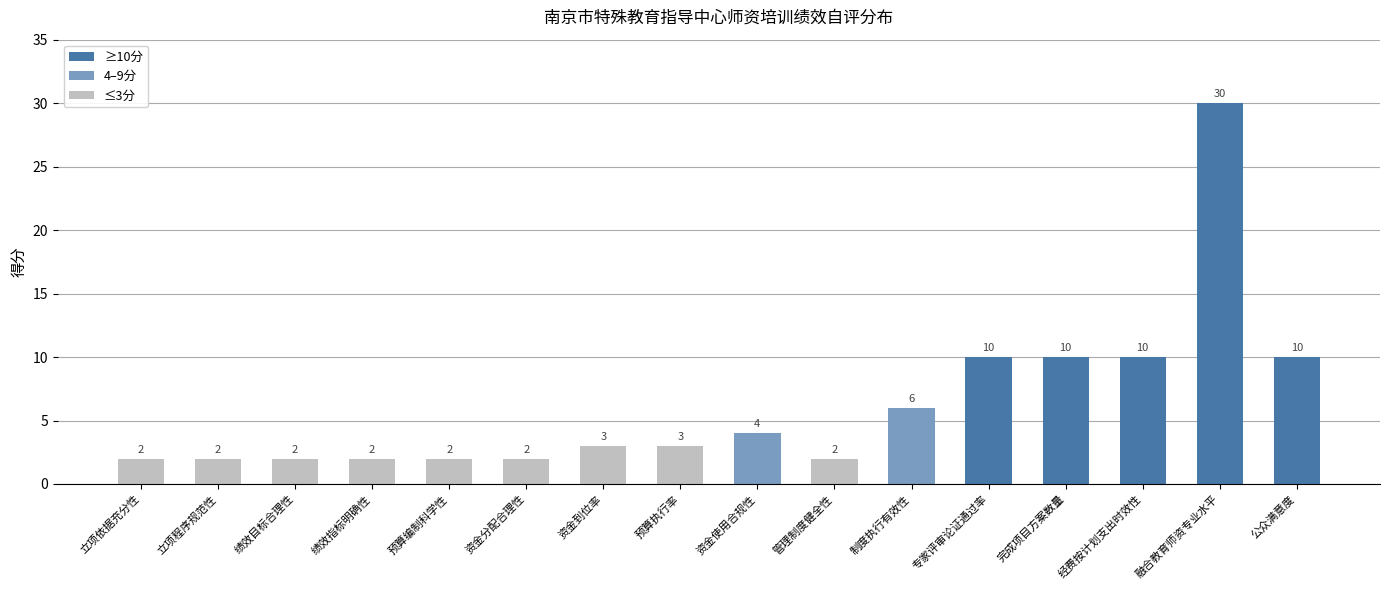

Does the chart contain stacked bars?

No